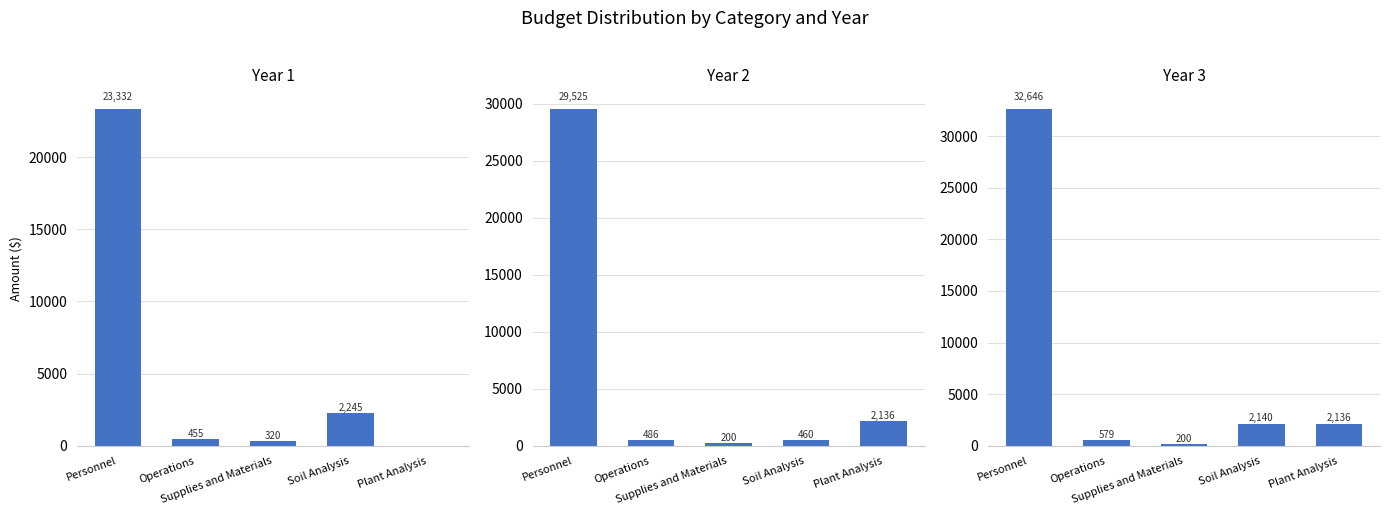

Reading left to right, list all the values displayed in this chart.

Year 1: Personnel=23332.5	Operations=454.5	Supplies and Materials=320.0	Soil Analysis=2245.0	Plant Analysis=0.0
Year 2: Personnel=29525.0	Operations=485.5	Supplies and Materials=200.0	Soil Analysis=460.0	Plant Analysis=2136.0
Year 3: Personnel=32645.9	Operations=578.5	Supplies and Materials=200.0	Soil Analysis=2140.0	Plant Analysis=2136.0